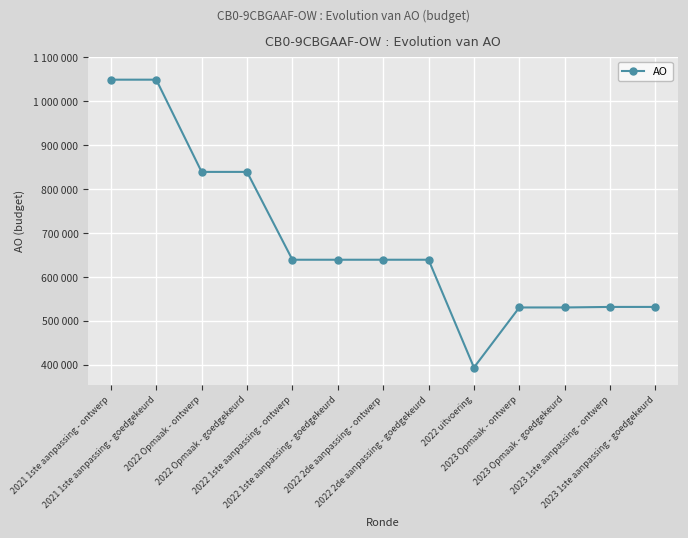

Is it true that the value at 2023 Opmaak - goedgekeurd is 155077?

False